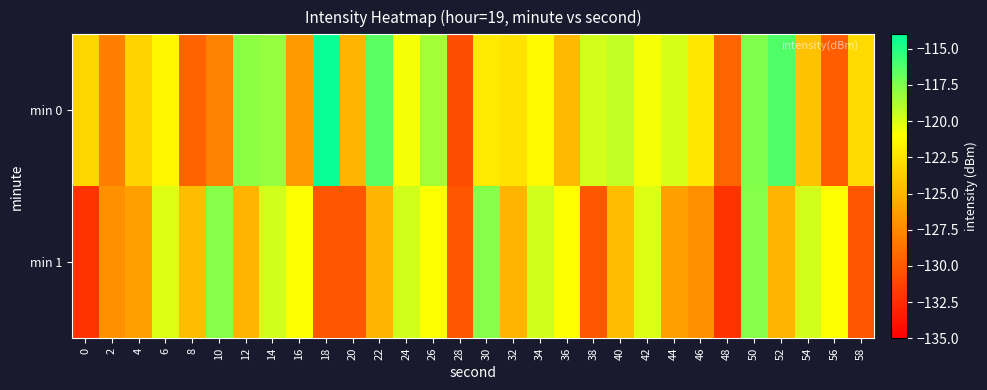

What is the total value across all series at 32?

-247.6